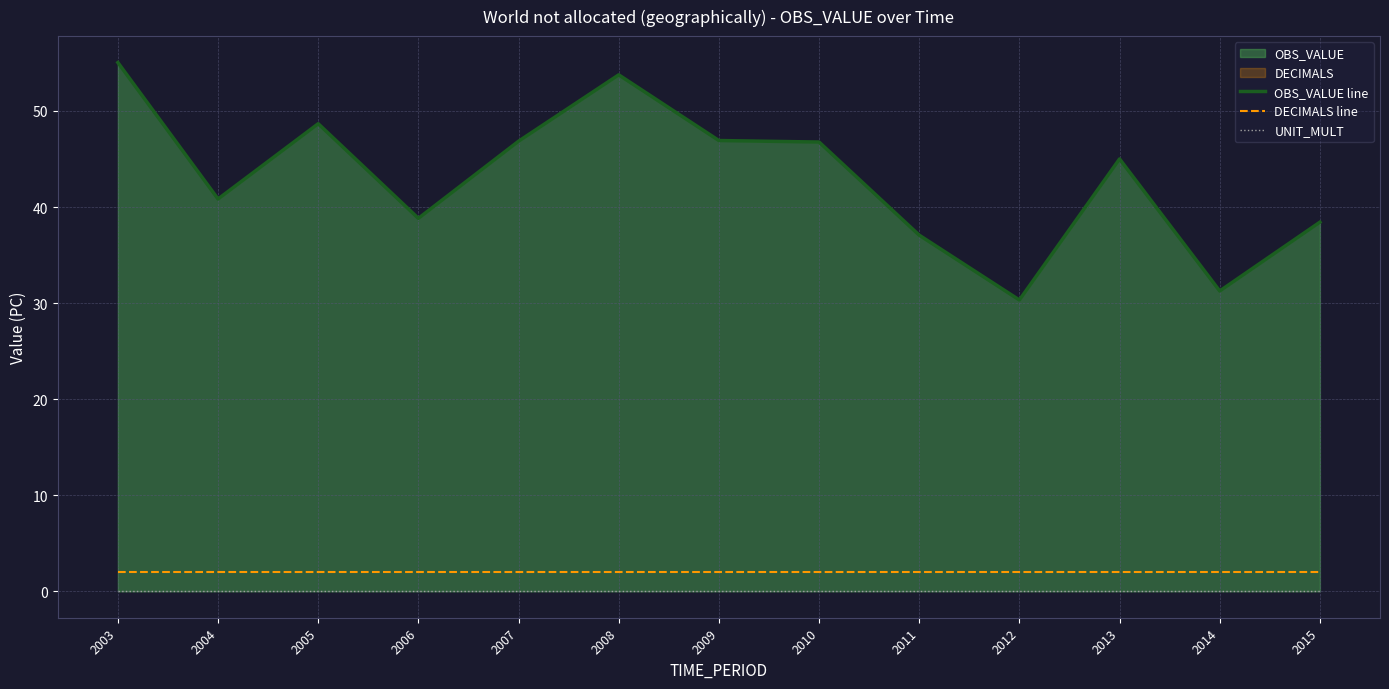

At which label is OBS_VALUE line closest to 42?

2004